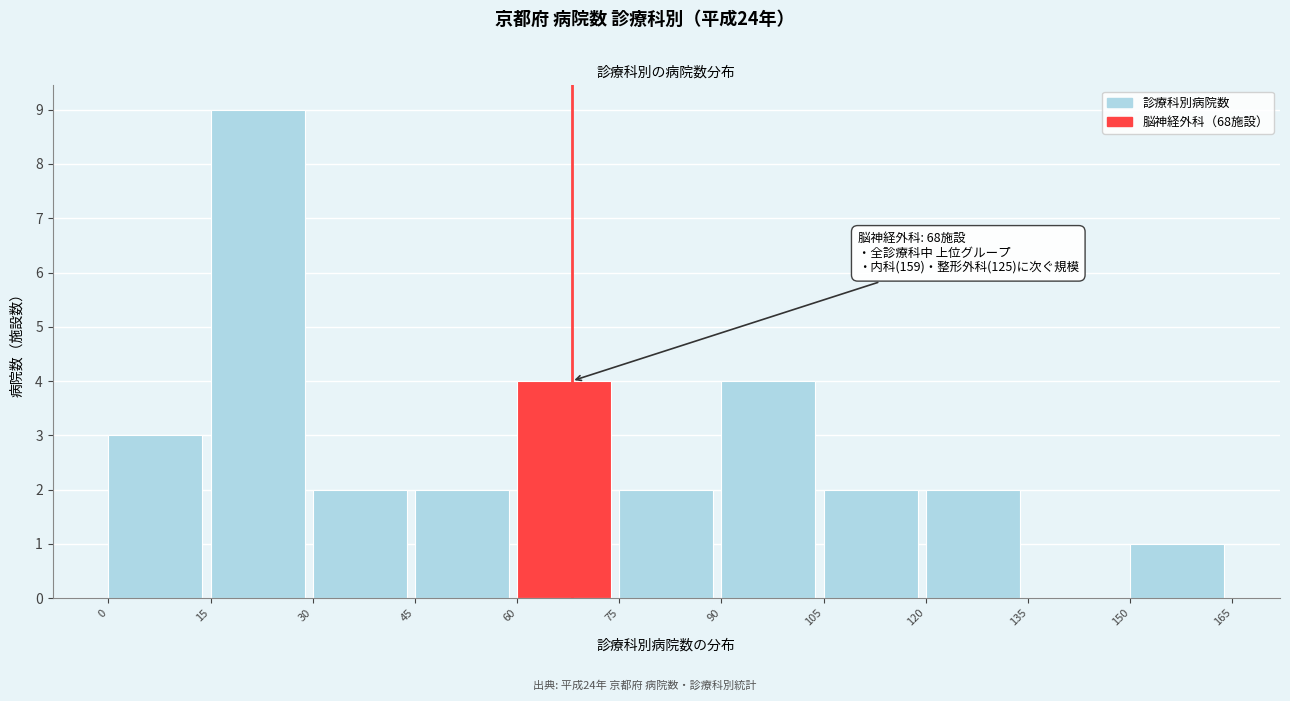

Which range on the x-axis has the tallest bar?

15 to 30